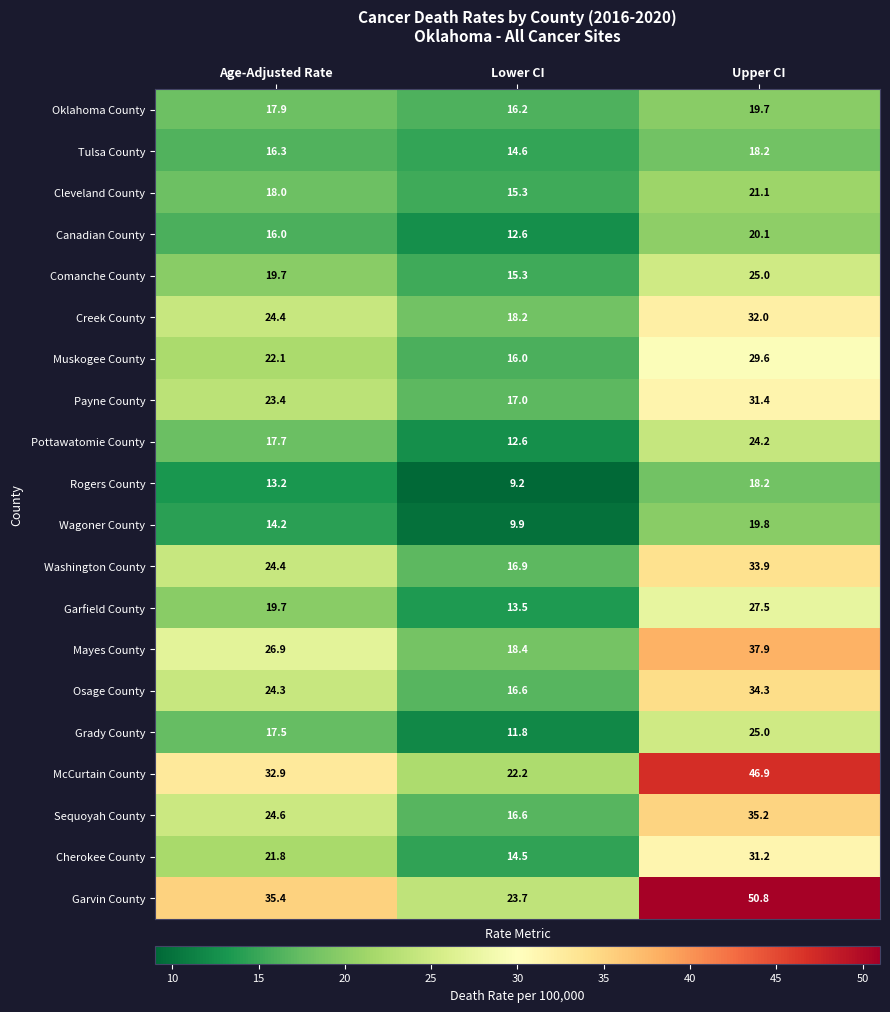

What is the sum of the McCurtain County values at Lower CI and Upper CI?

69.1